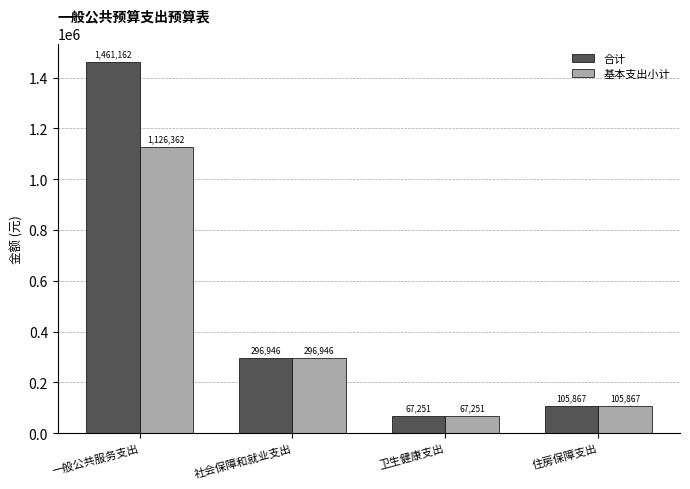

What is the label of the 4th bar from the right?

一般公共服务支出